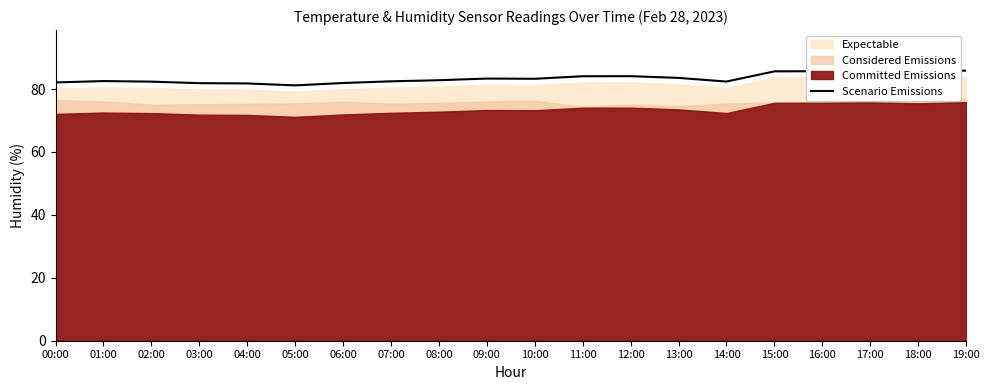

What position from the right is 19:00?

1